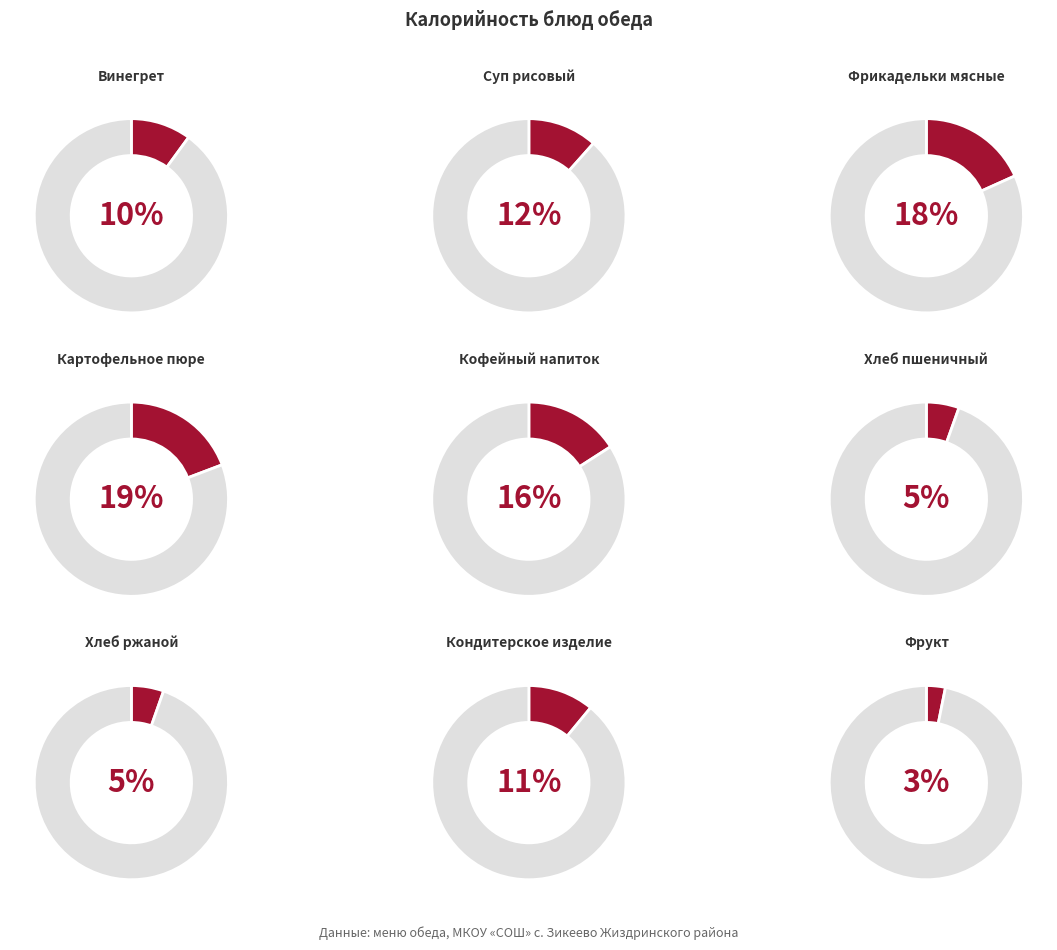

To the nearest percent, what is the average slice percentage?

11%